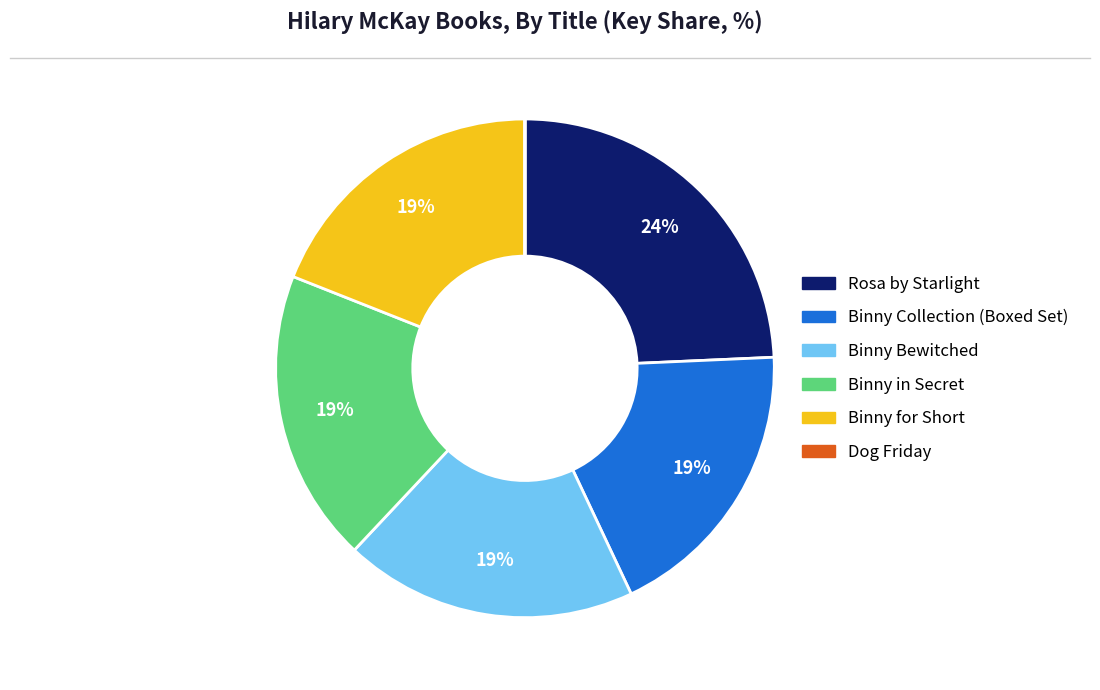

To the nearest percent, what portion does Rosa by Starlight represent?

24%